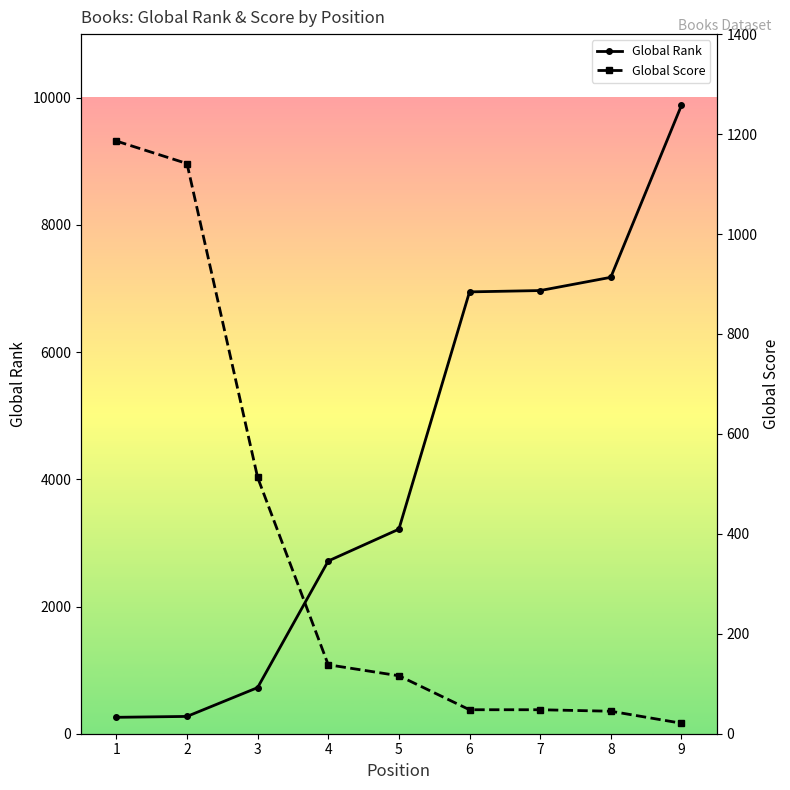

Where do Global Score and Global Rank first cross each other?

2 and 3